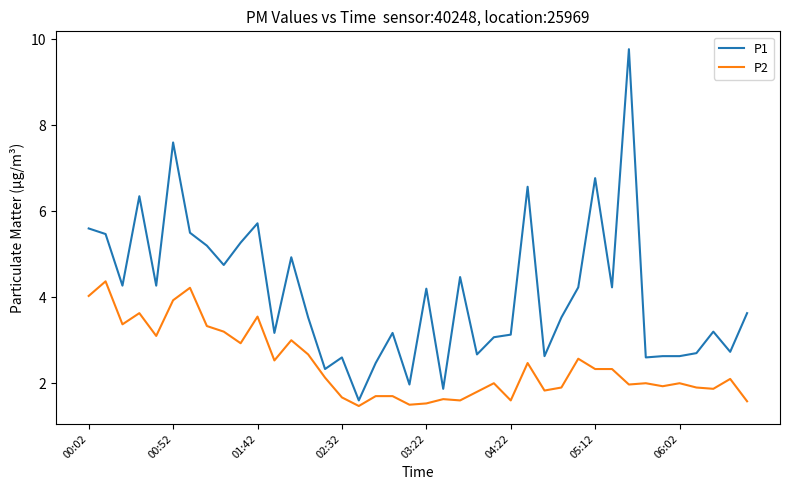

What is the minimum value shown in the chart?

1.5